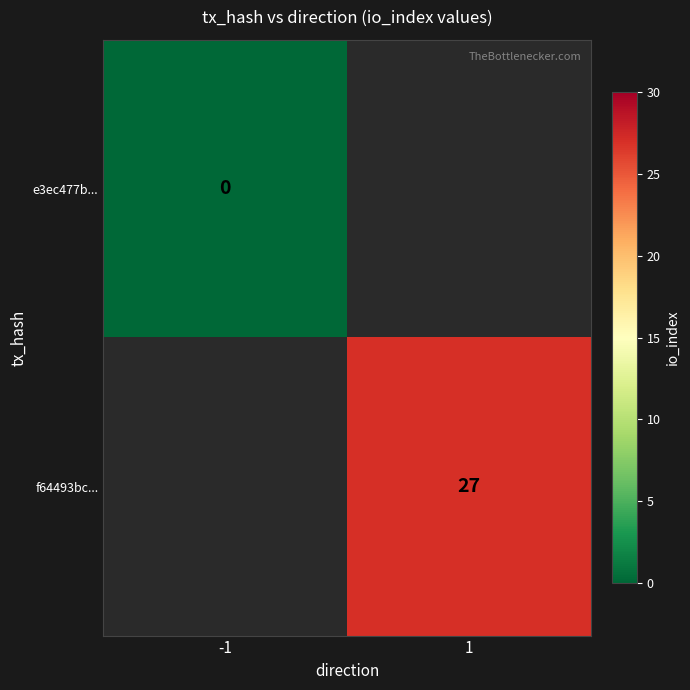

Is the value of f64493bc... at 1 greater than the value of e3ec477b... at -1?

Yes